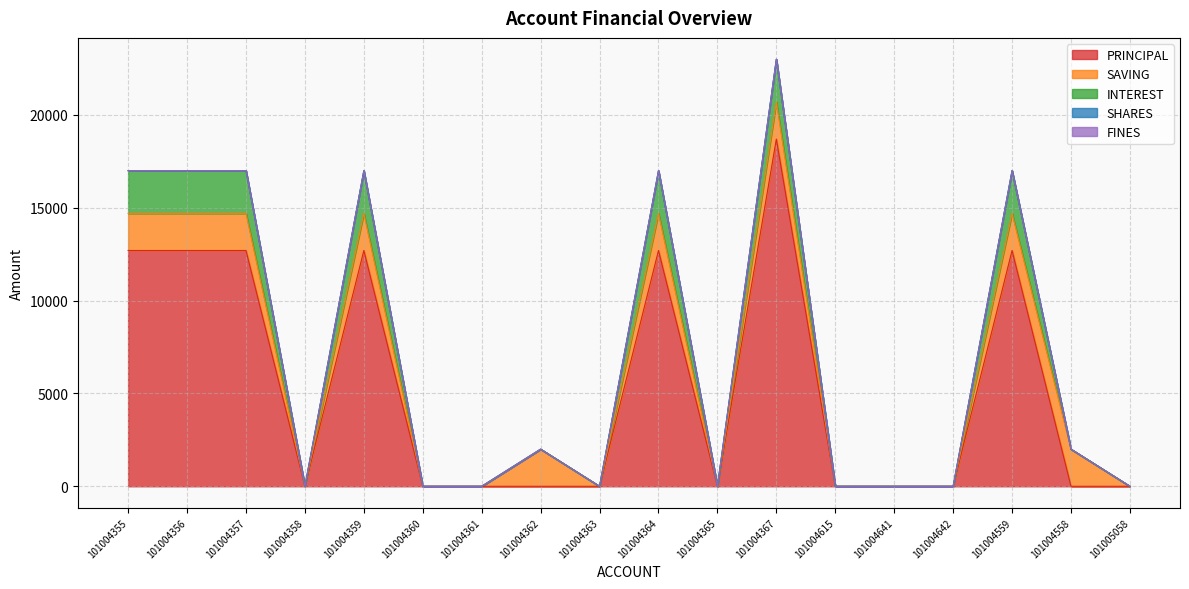

How many lines are shown in the chart?

5